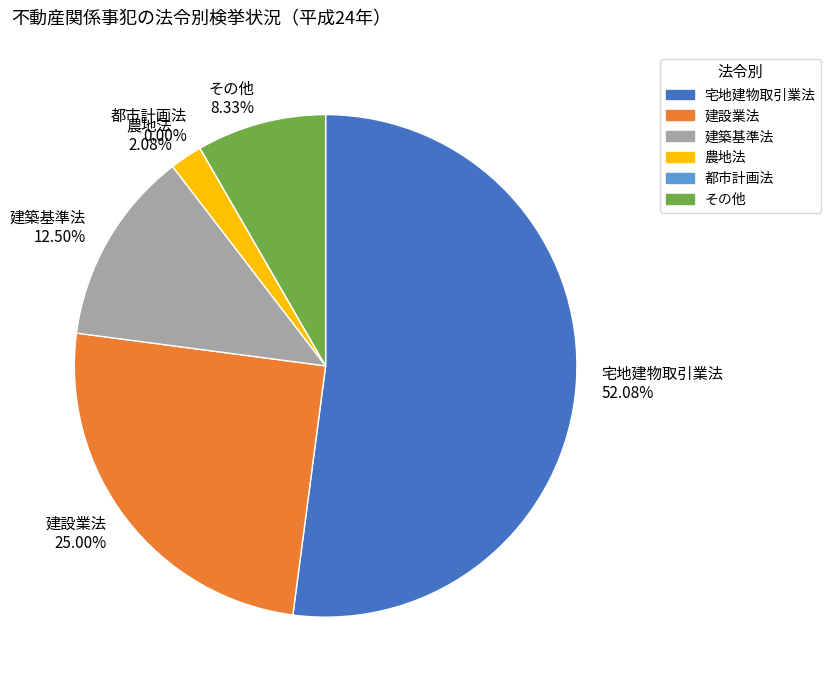

How many segments does this pie chart have?

6